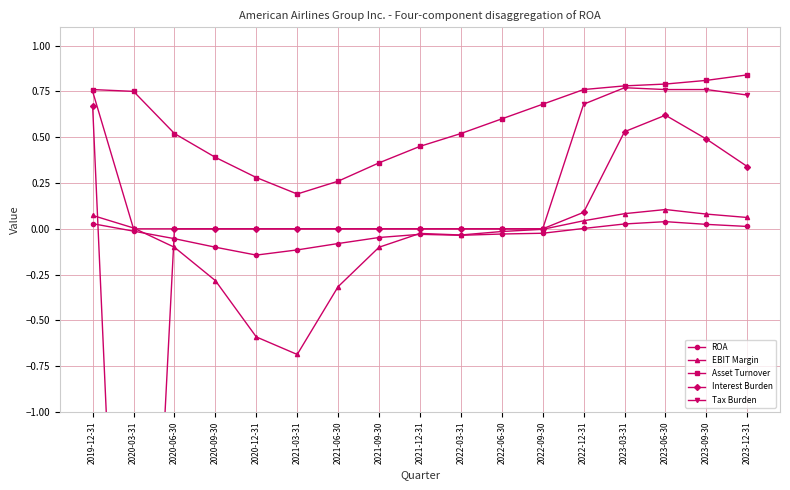

Reading left to right, transcribe all the data shown in this chart.

ROA: 0.0	-0.0	-0.1	-0.1	-0.1	-0.1	-0.1	-0.0	-0.0	-0.0	-0.0	-0.0	0.0	0.0	0.0	0.0	0.0
EBIT Margin: 0.1	0.0	-0.1	-0.3	-0.6	-0.7	-0.3	-0.1	-0.0	-0.0	-0.0	-0.0	0.0	0.1	0.1	0.1	0.1
Asset Turnover: 0.8	0.8	0.5	0.4	0.3	0.2	0.3	0.4	0.5	0.5	0.6	0.7	0.8	0.8	0.8	0.8	0.8
Interest Burden: 0.7	-4.3	0.0	0.0	0.0	0.0	0.0	0.0	0.0	0.0	0.0	0.0	0.1	0.5	0.6	0.5	0.3
Tax Burden: 0.8	0.0	0.0	0.0	0.0	0.0	0.0	0.0	0.0	0.0	0.0	0.0	0.7	0.8	0.8	0.8	0.7